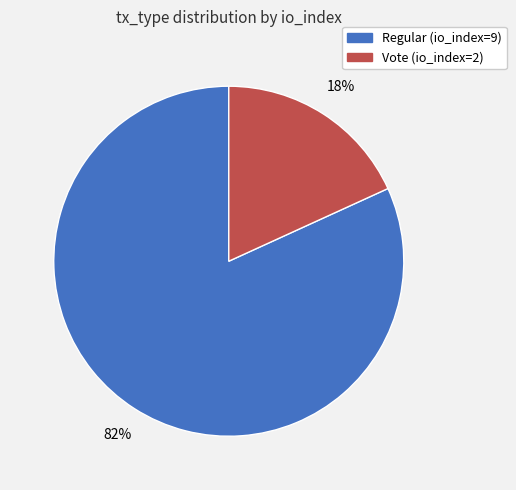

Rank the categories by value from lowest to highest.

Vote (io_index=2), Regular (io_index=9)